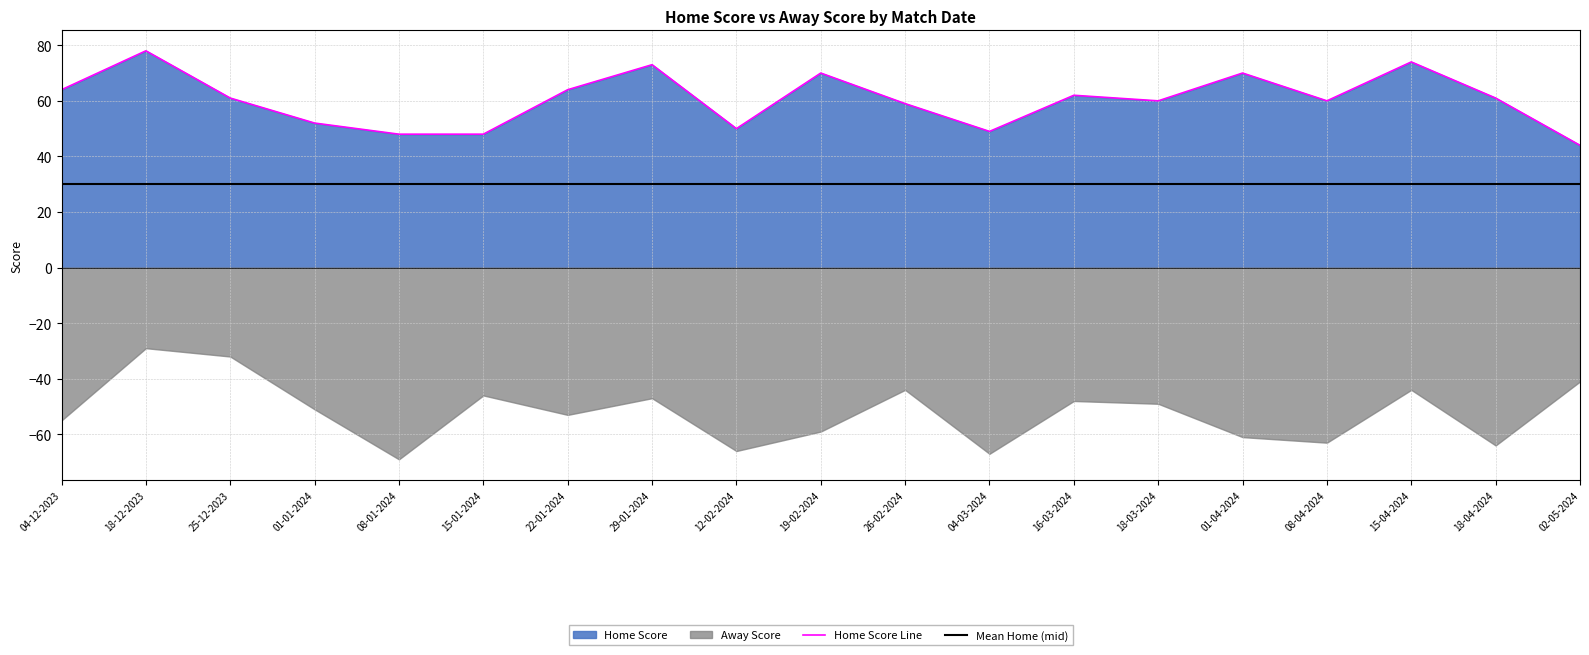

What position from the right is 19-02-2024?

10